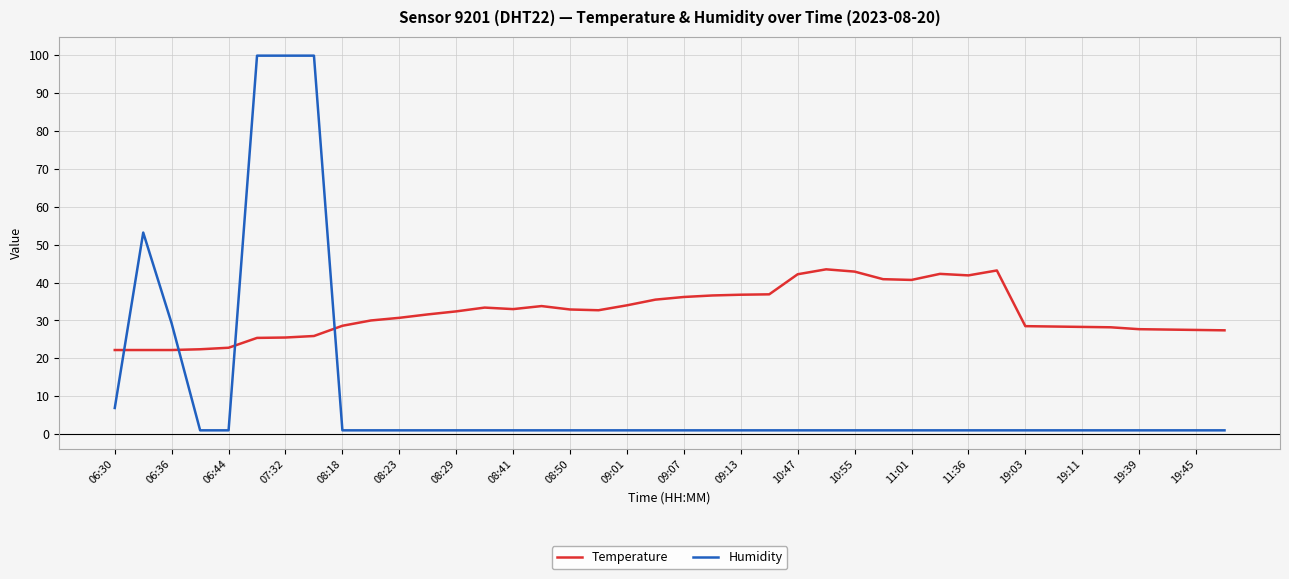

After their last crossing, which series has the higher values: Humidity or Temperature?

Temperature